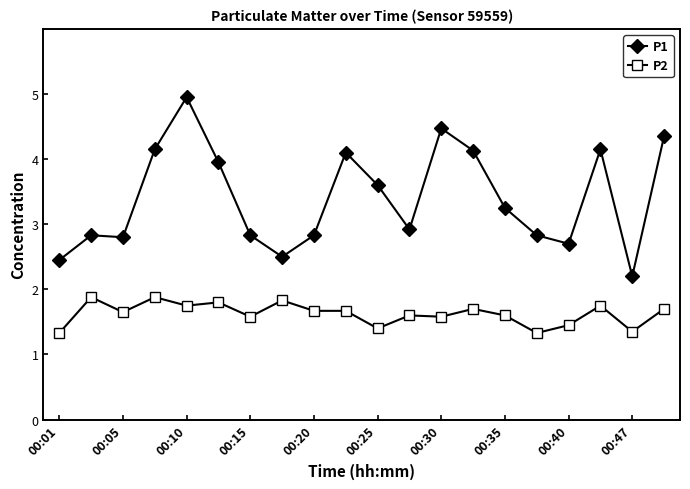

What is the value of the P1 point at the 19th from the left?

2.2